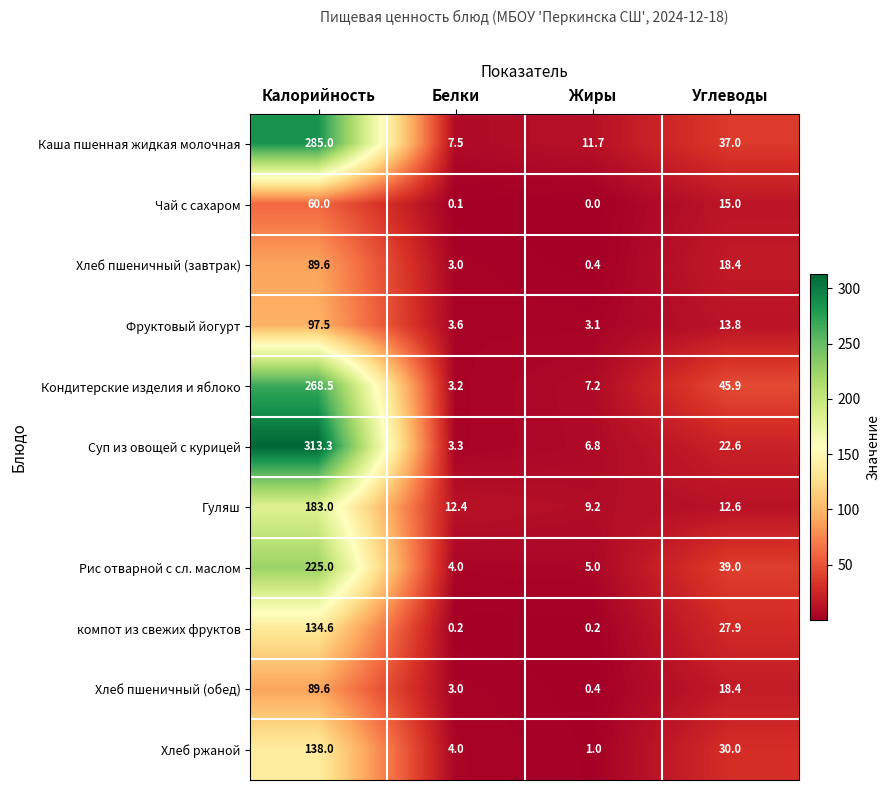

Count the number of data series in this chart.

11